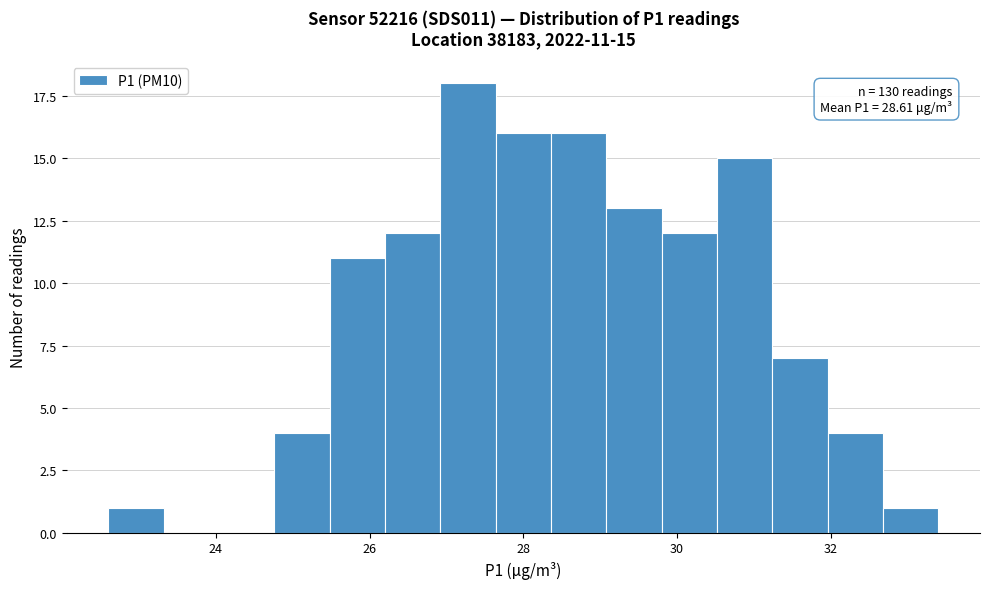

Read against the x-axis, roughly where is the centre of the tallest bar?

27.2